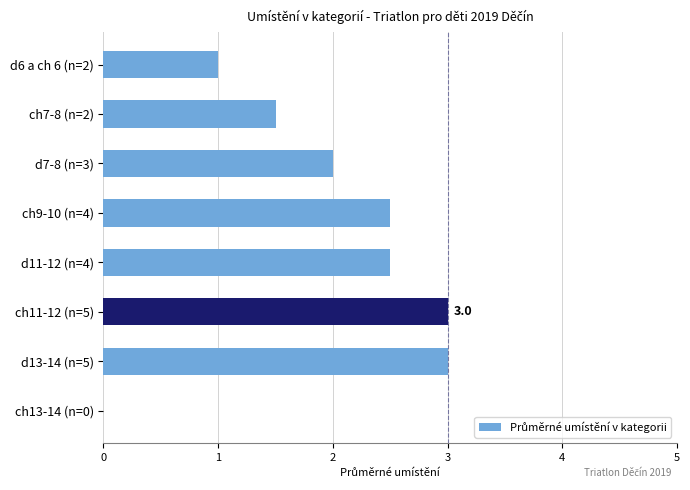

The chart shows a value of 0.4 at d6 a ch 6 (n=2). True or false?

False